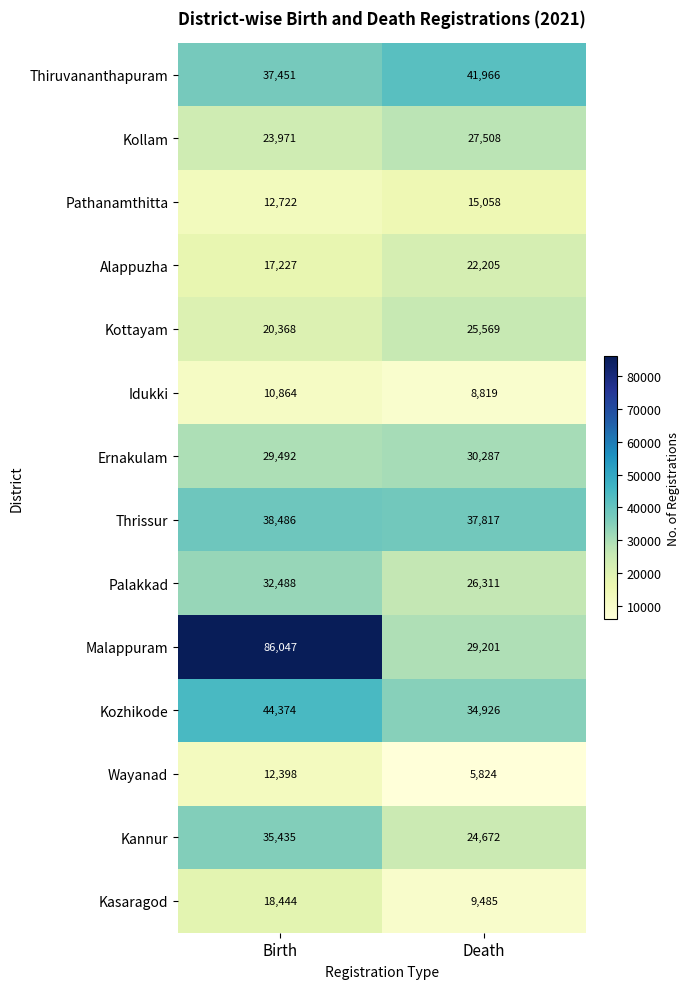

Which category has the lowest value across all series?

Death